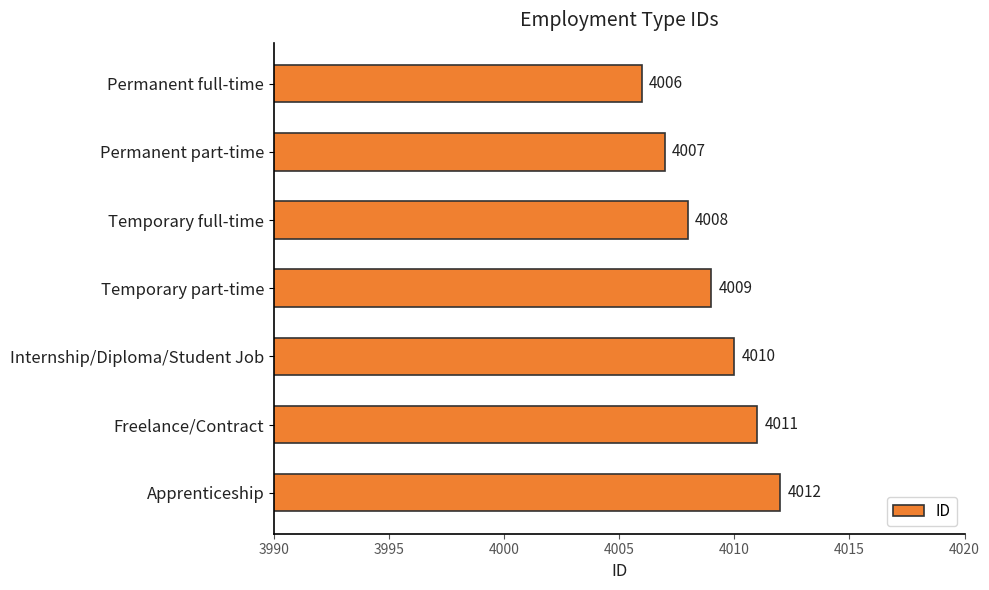

True or false: the data shows 4011 at Freelance/Contract.

True